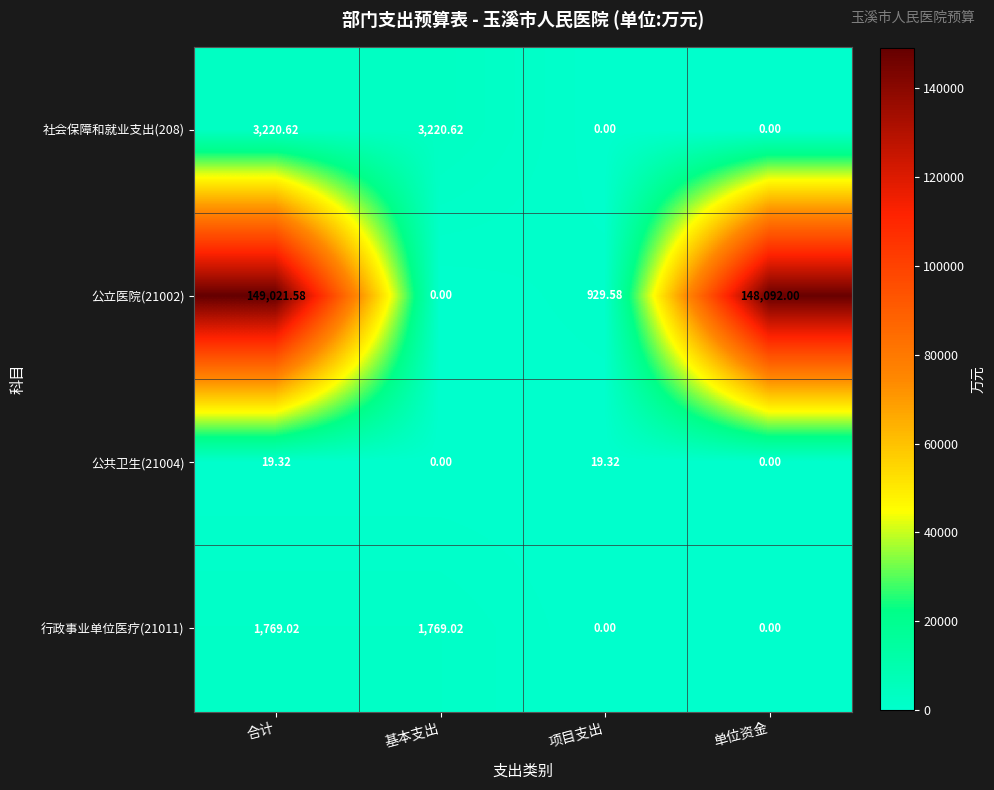

Where does the 公立医院(21002) series first go above 148092?

合计